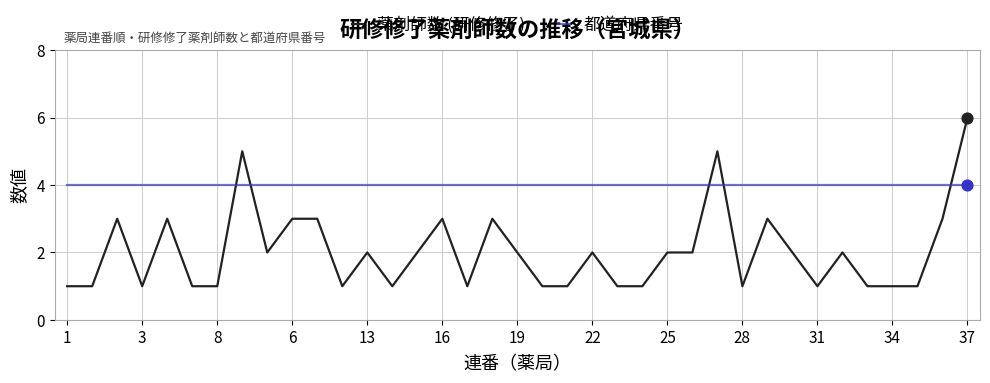

Which series has the largest total across all categories?

都道府県番号